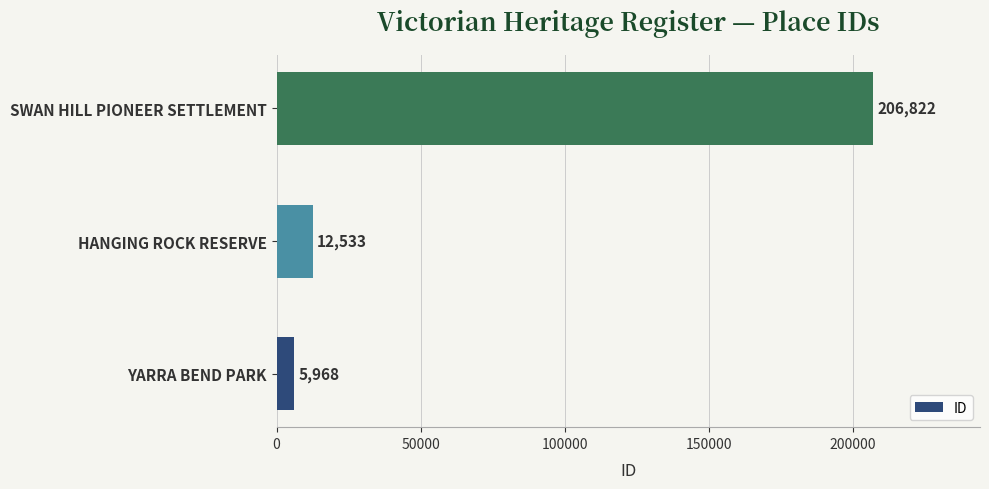

How many bars are there in total?

3